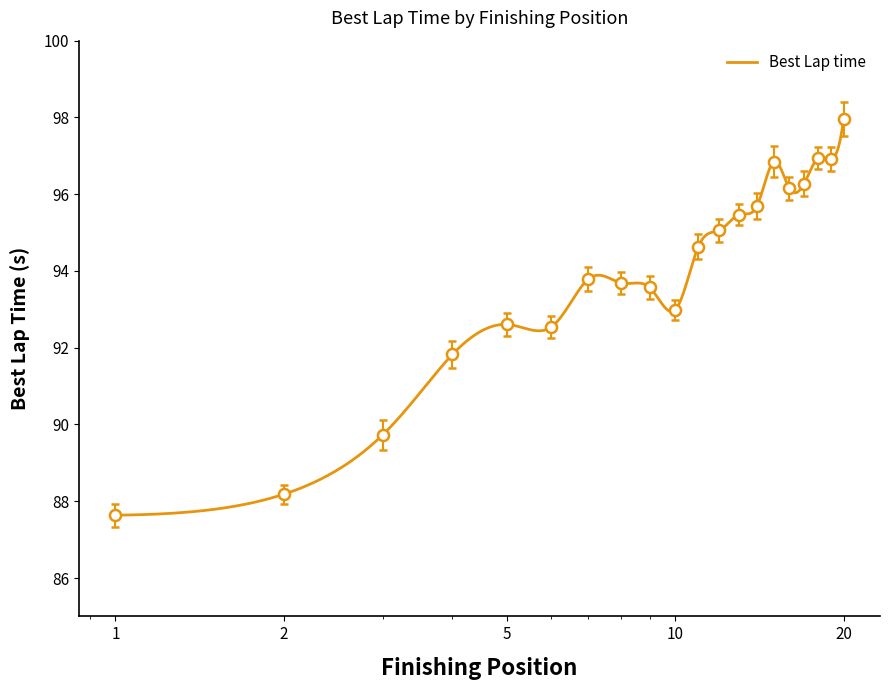

Rank the categories by value from highest to lowest.

20, 18, 19, 15, 17, 16, 14, 13, 12, 11, 7, 8, 9, 10, 5, 6, 4, 3, 2, 1